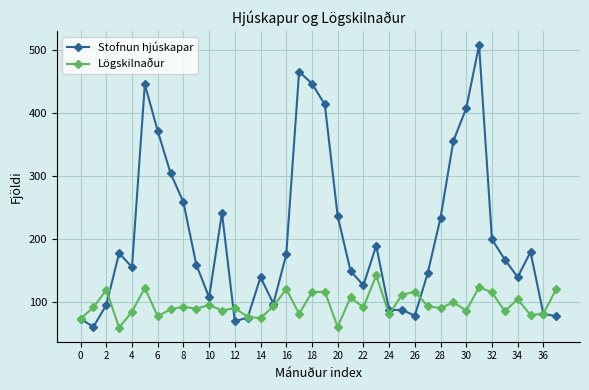

Rank the series by their average value, from lowest to highest.

Lögskilnaður, Stofnun hjúskapar